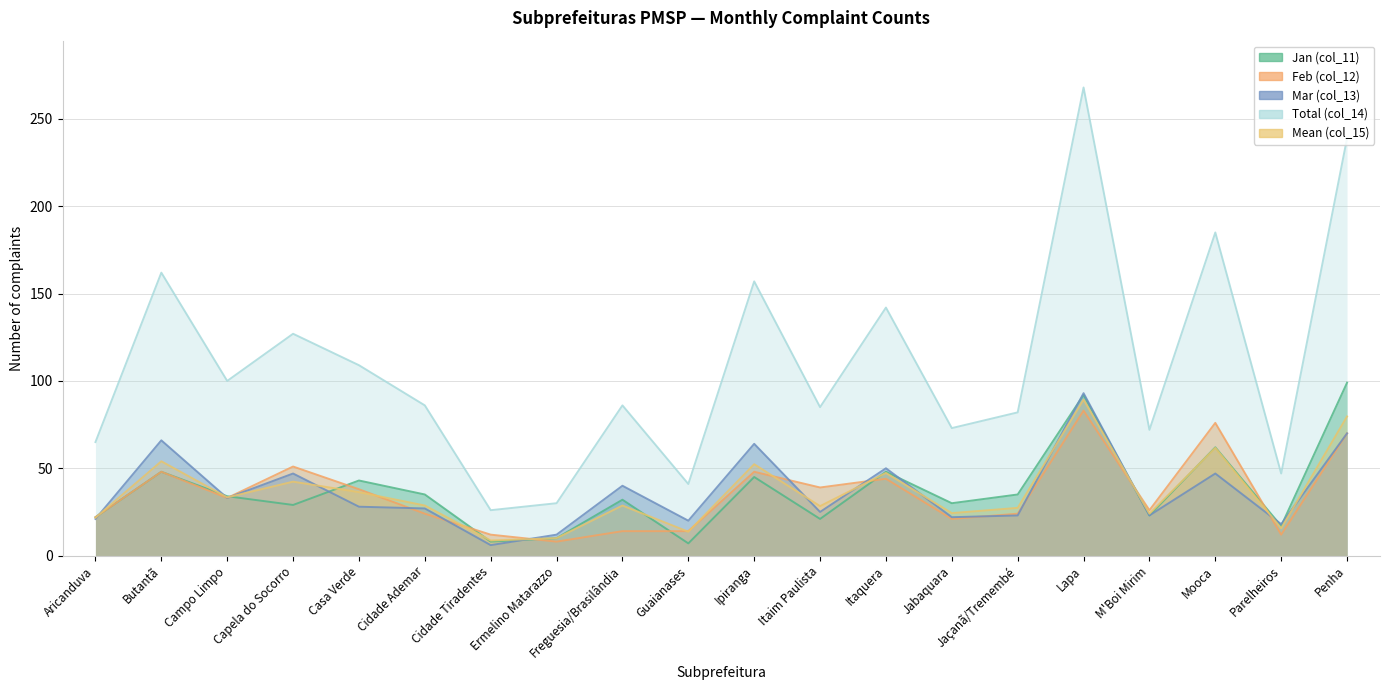

Where is Total (col_14) nearest to the value 147?

Itaquera